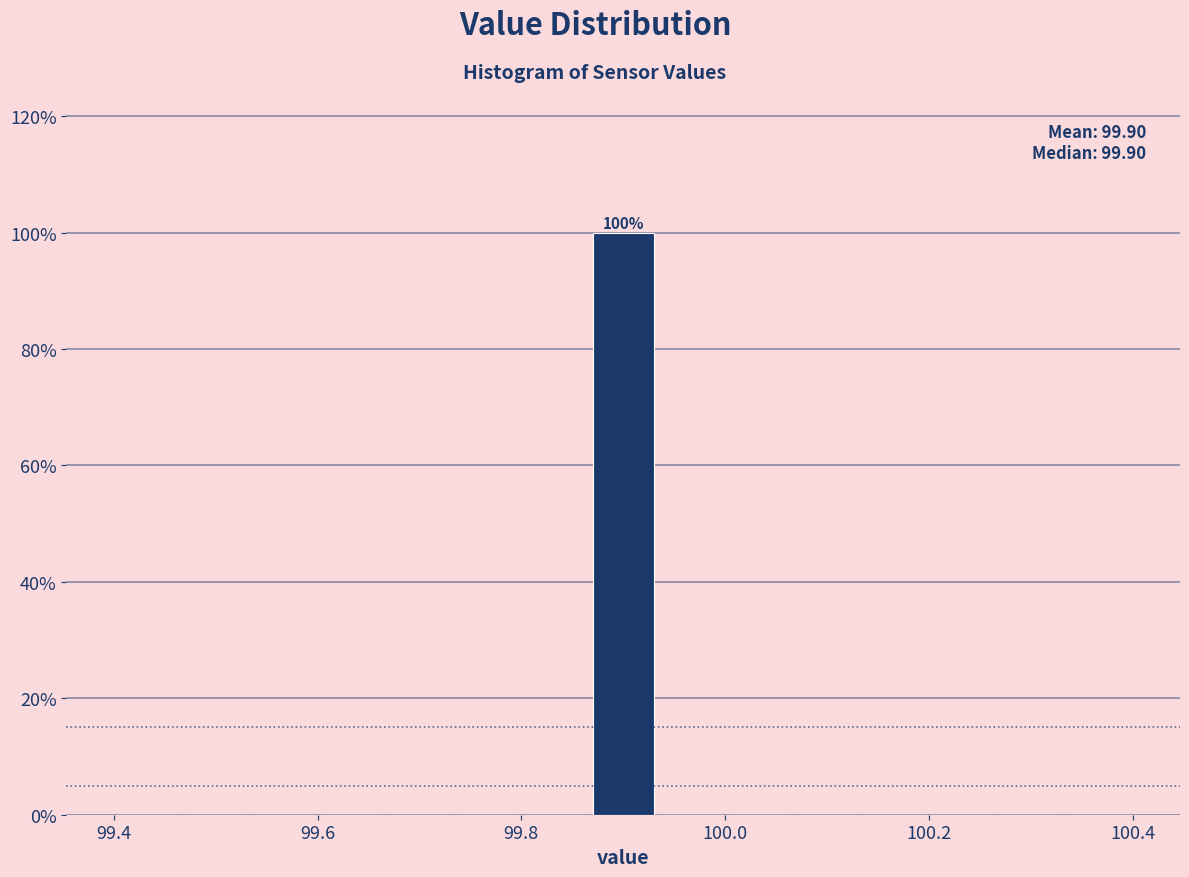

Around what value on the x-axis is the tallest bar? Give the approximate position of its centre, as read against the axis.

99.90